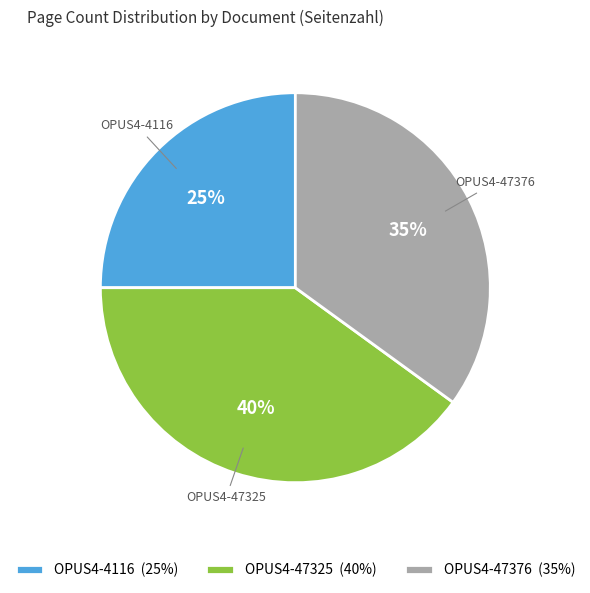

To the nearest percent, what portion does OPUS4-47376 represent?

35%